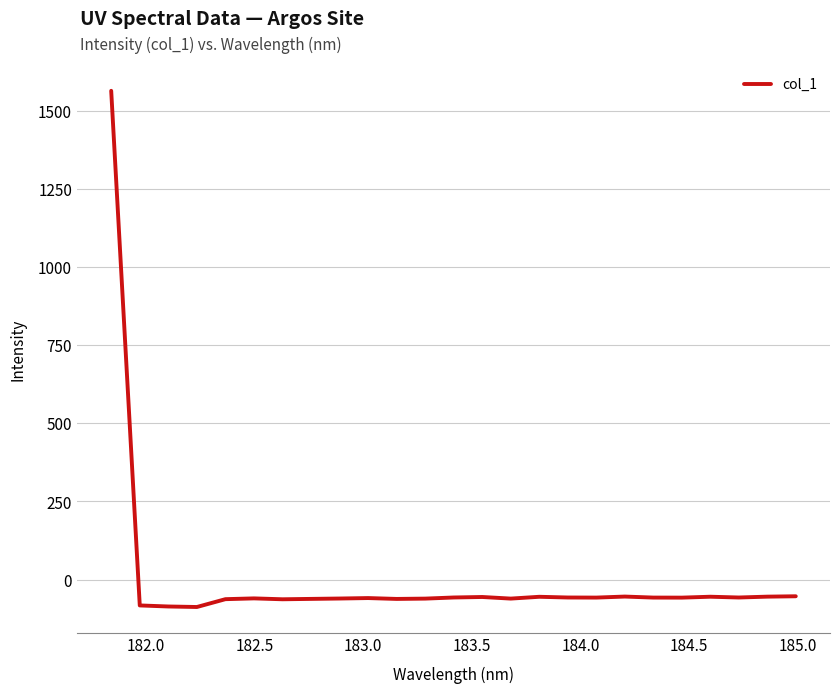

How many lines are shown in the chart?

1